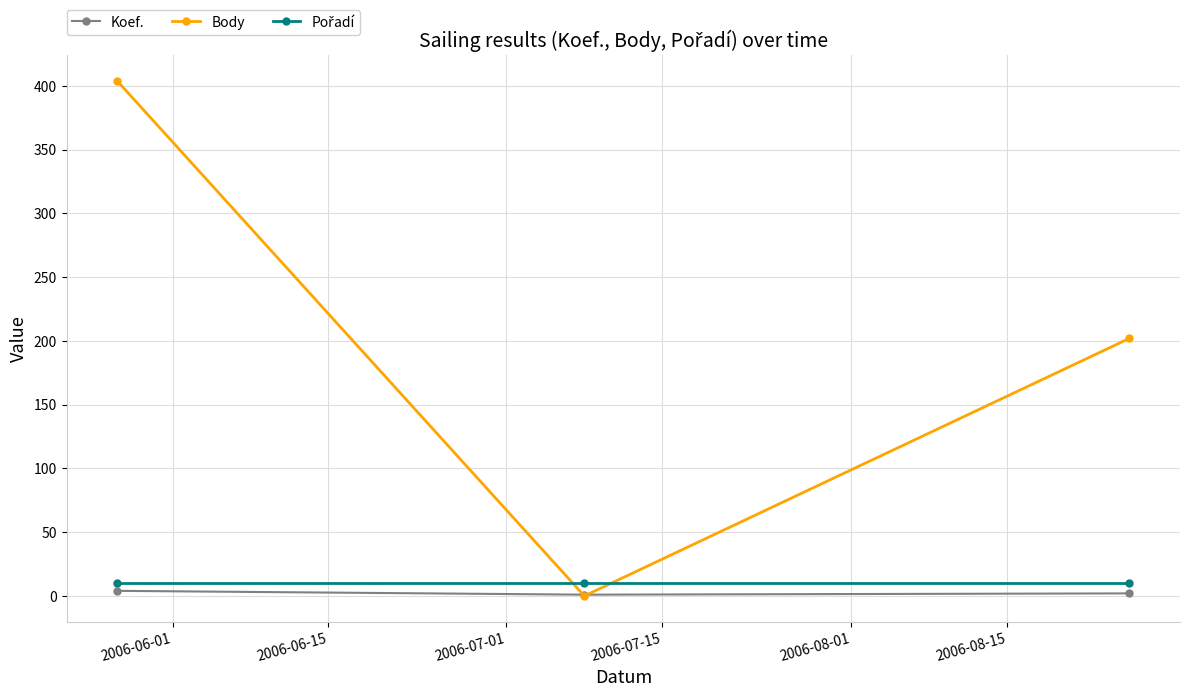

Which series has the widest spread of values?

Body